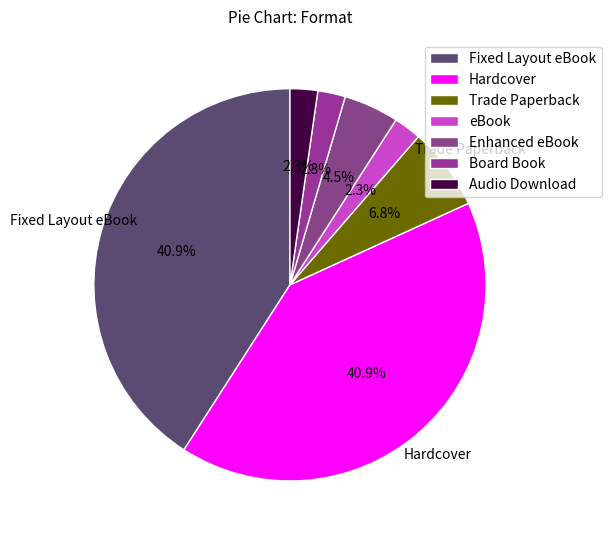

Count the number of slices in the pie.

7